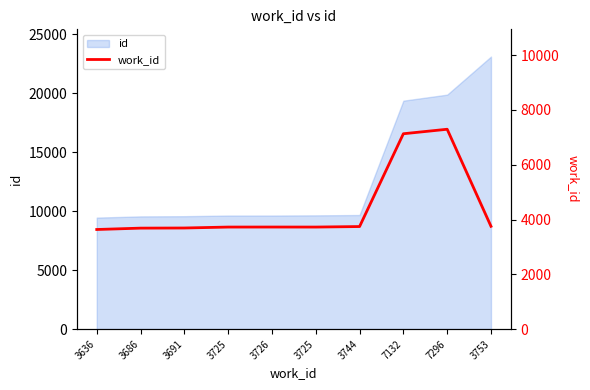

What is the average value?

4411